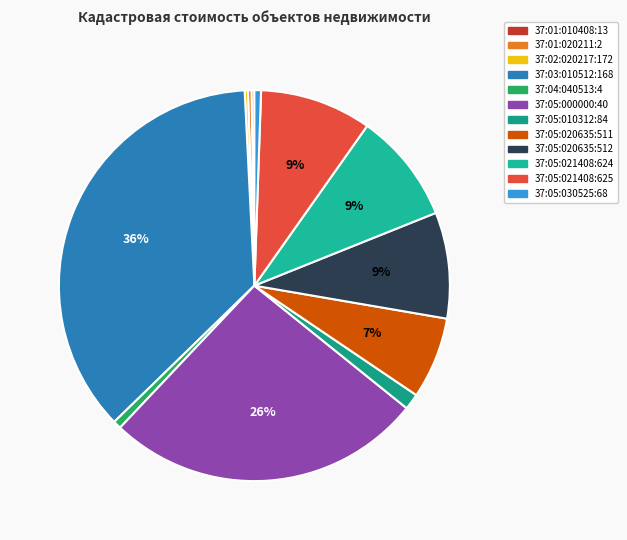

Is it true that 37:05:020635:511 is 7% of the pie?

True